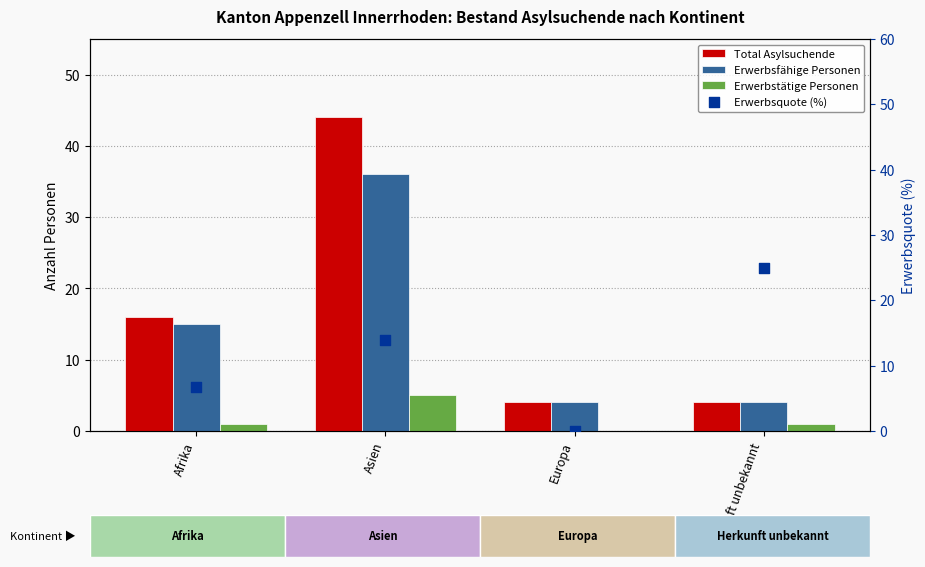

Which series has the widest spread of Y values?

Total Asylsuchende